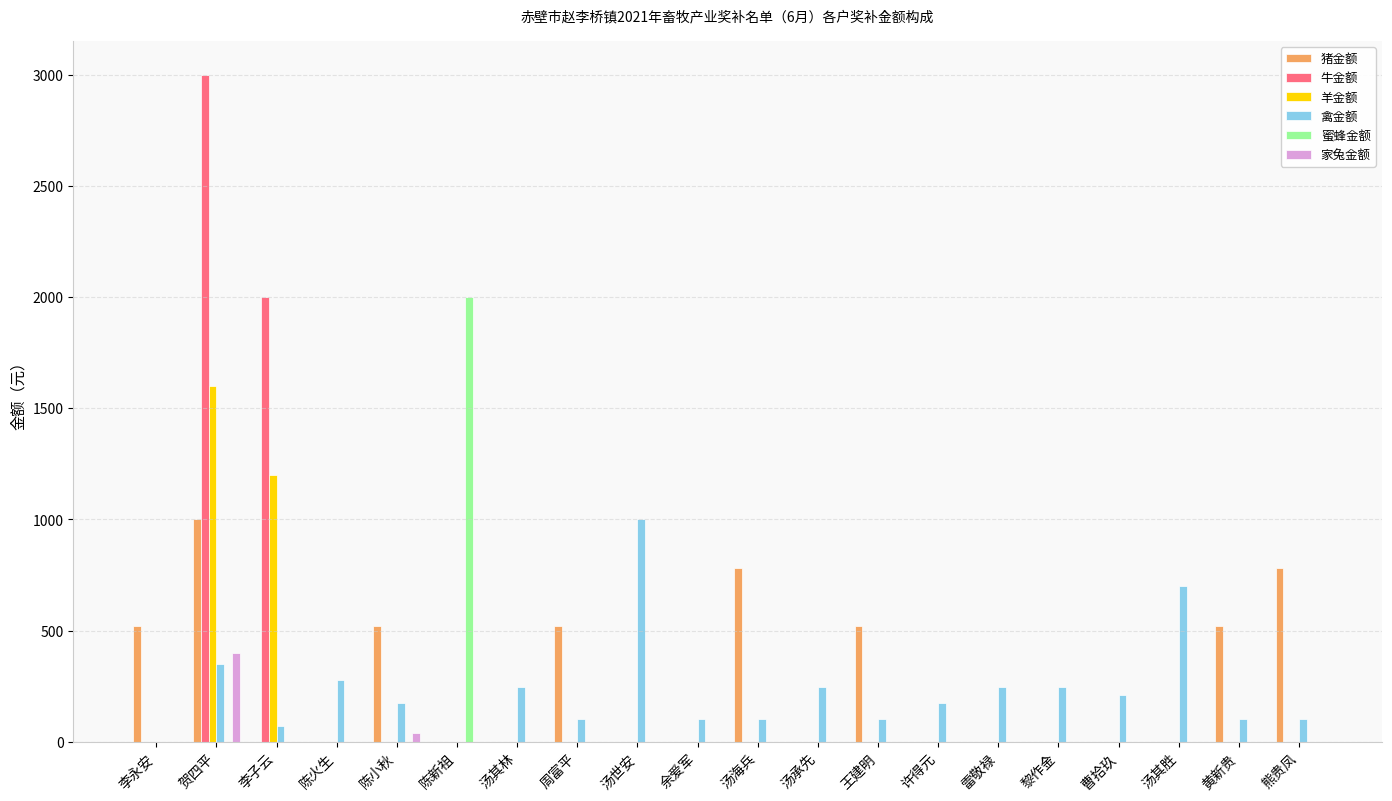

Count the number of categories in the chart.

20